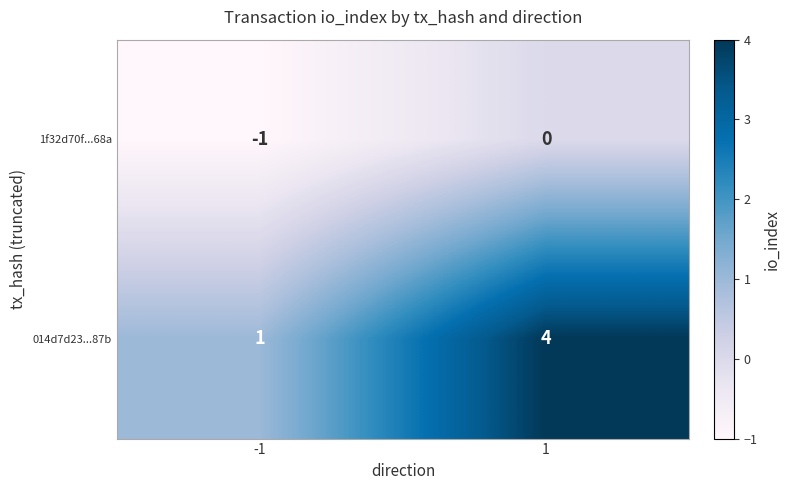

Rank the series at 1 from highest to lowest value.

014d7d23...87b, 1f32d70f...68a